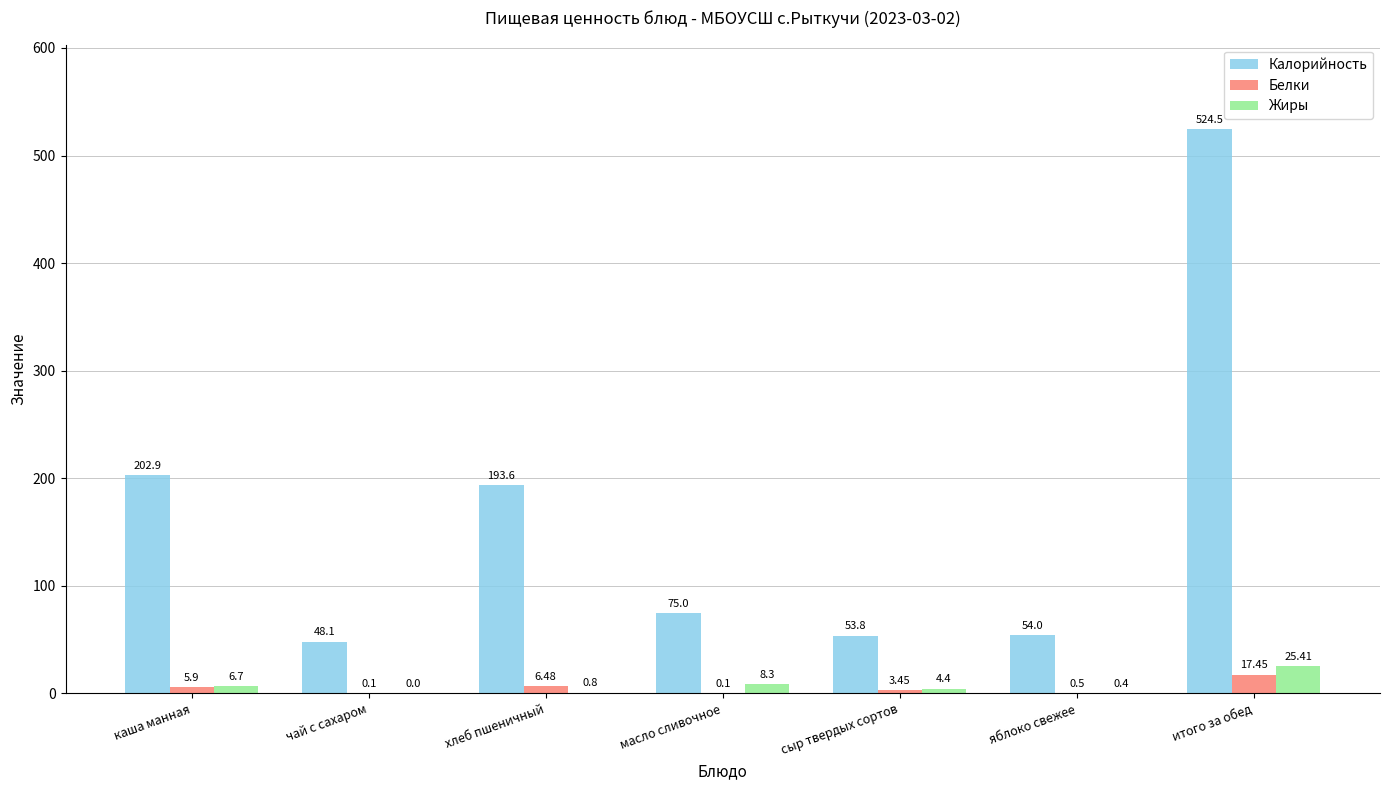

Where is Калорийность nearest to the value 286?

каша манная